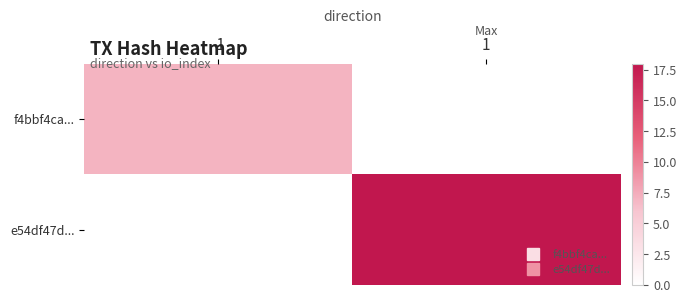

What is the difference between the highest and lowest values at 1?

18